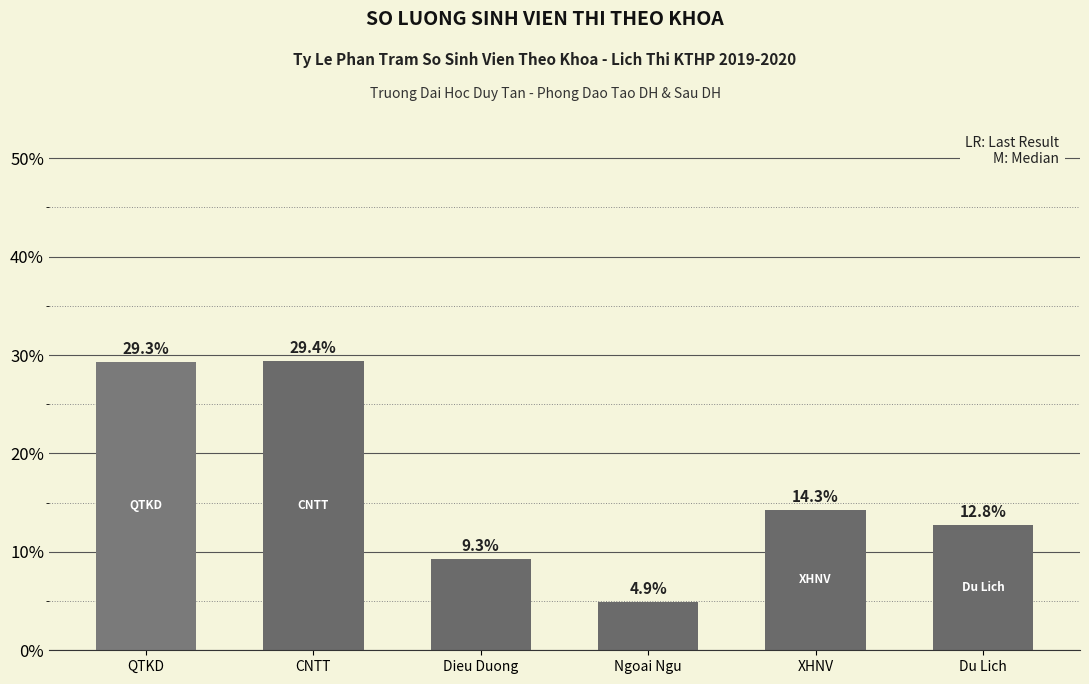

Reading left to right, transcribe all the data shown in this chart.

QTKD=29.3	CNTT=29.4	Dieu Duong=9.3	Ngoai Ngu=4.9	XHNV=14.3	Du Lich=12.8